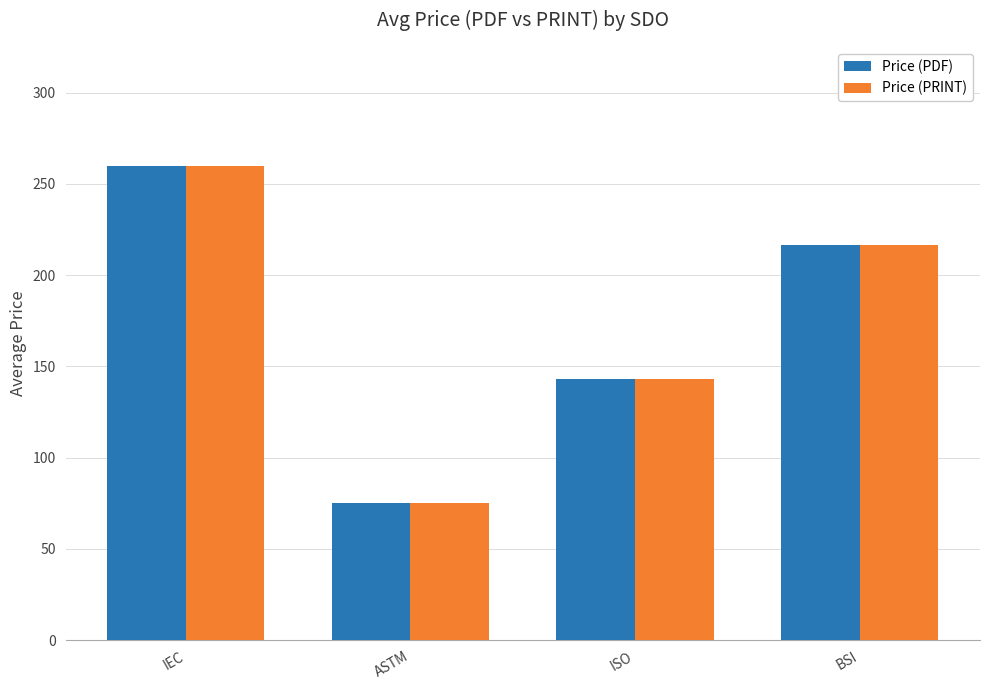

What is the label of the 1st bar from the right?

BSI